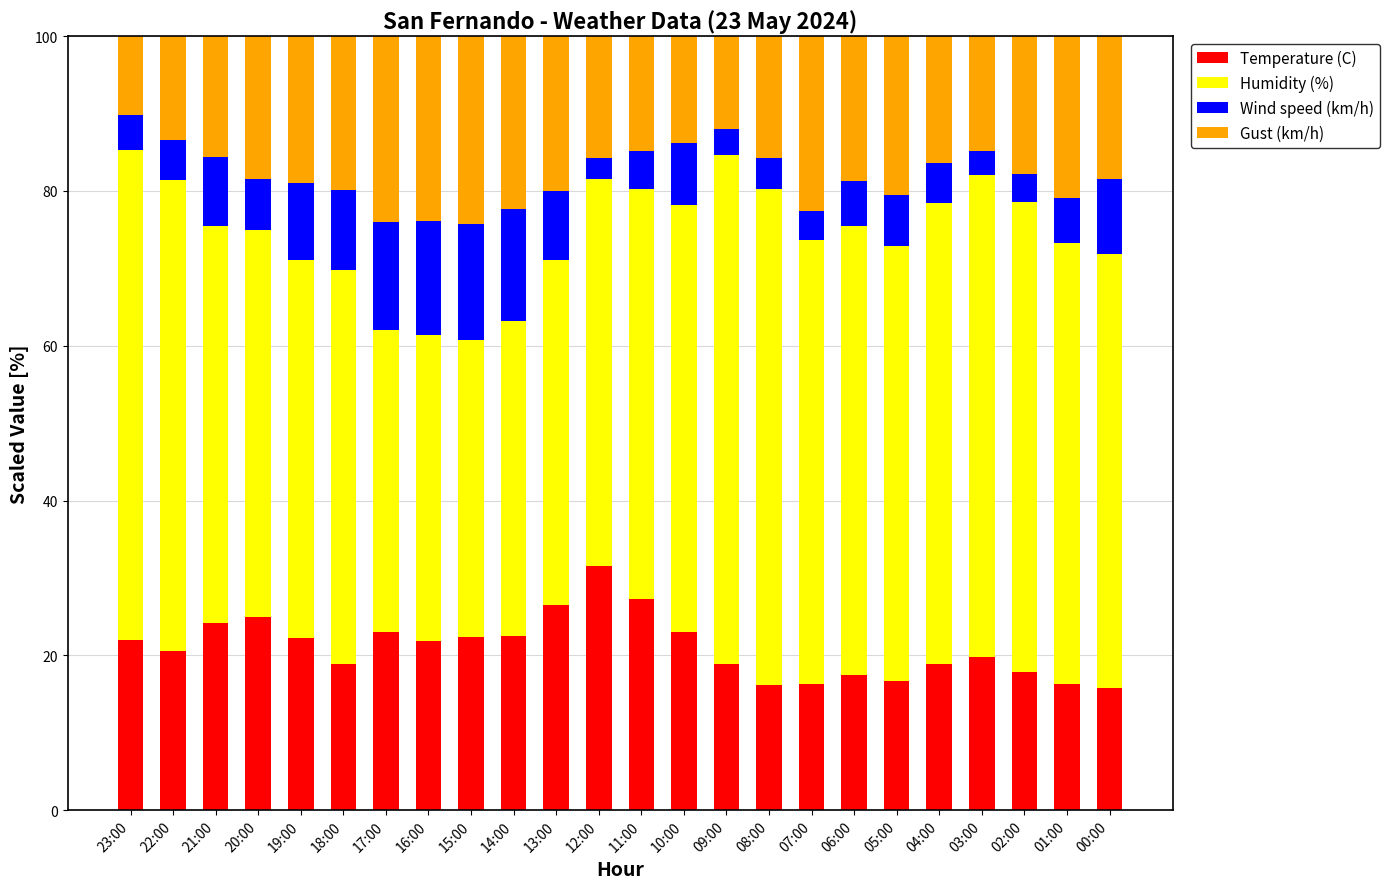

What is the sum of all Temperature (C) values?

505.2